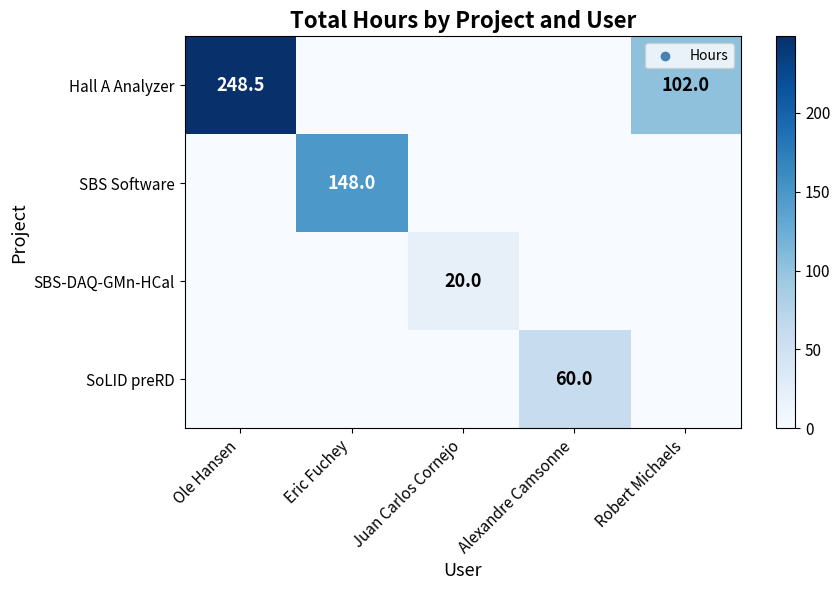

The SBS Software series shows 37.3 at Eric Fuchey. True or false?

False